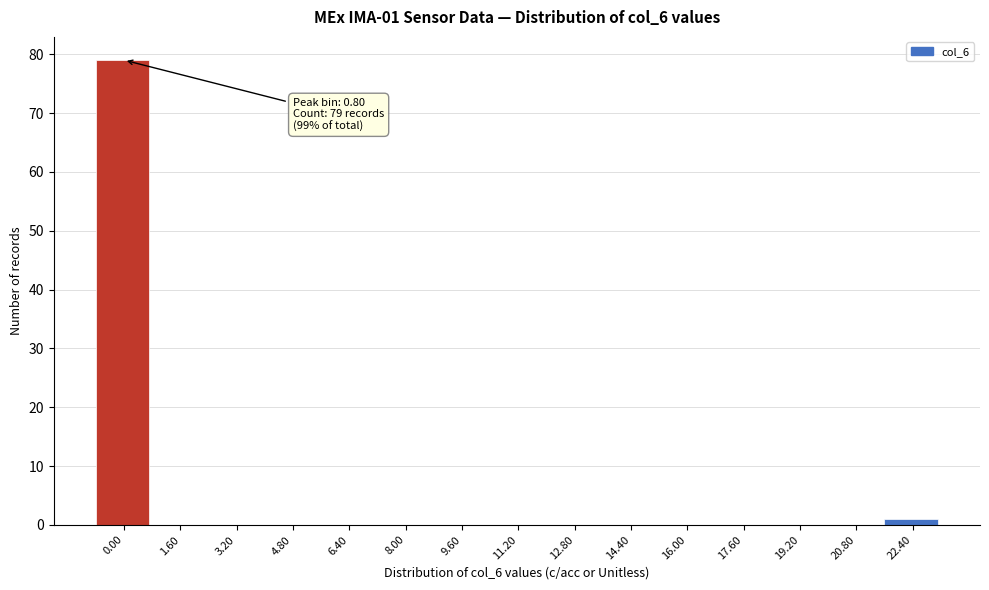

Reading left to right, what are all the values shown in this chart?

0.00=79	1.60=0	3.20=0	4.80=0	6.40=0	8.00=0	9.60=0	11.20=0	12.80=0	14.40=0	16.00=0	17.60=0	19.20=0	20.80=0	22.40=1